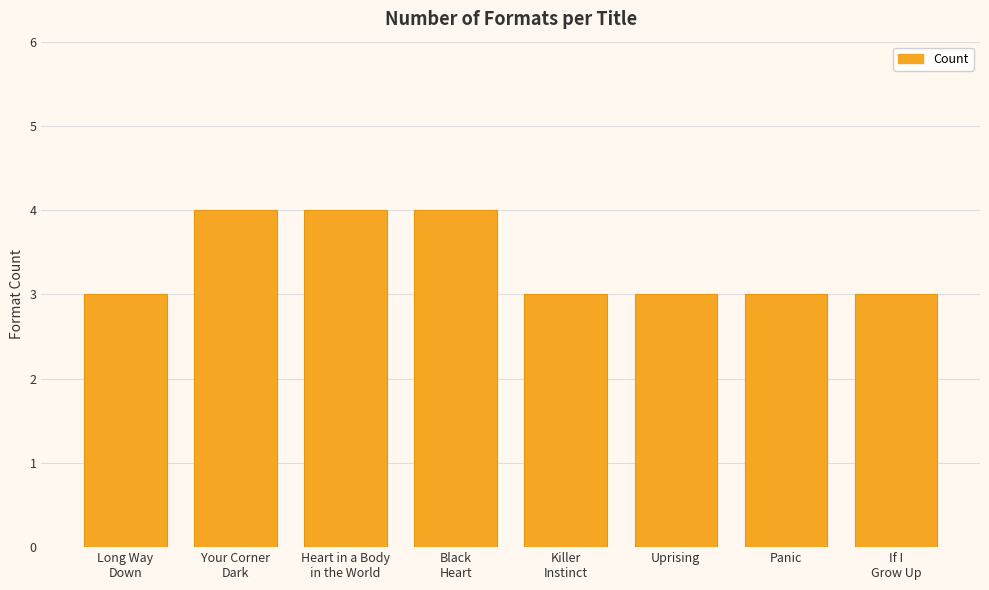

What is the smallest value displayed?

3